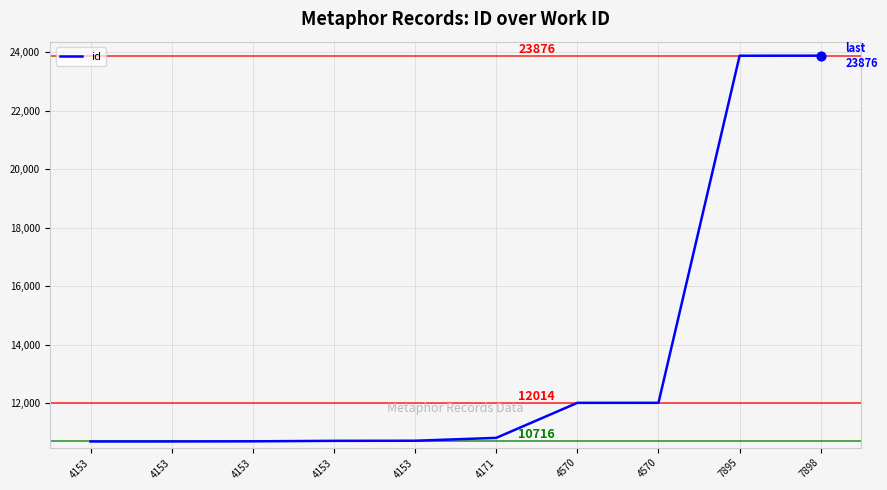

What is the ratio of the value at 7898 to the value at 4171?

2.2